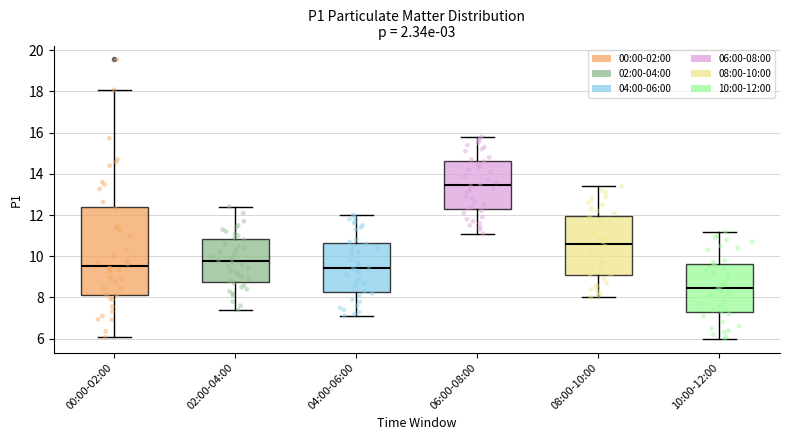

Which box has the lowest median line?

10:00-12:00